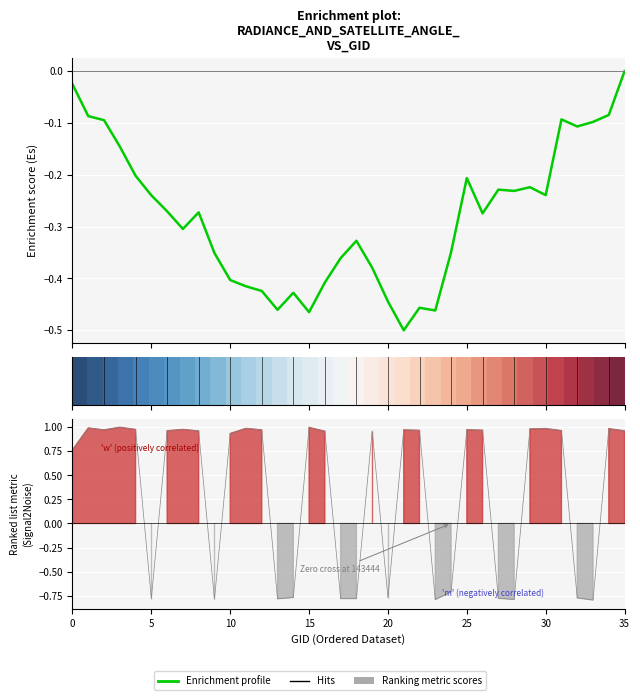

At which label does Enrichment profile reach its minimum?

21